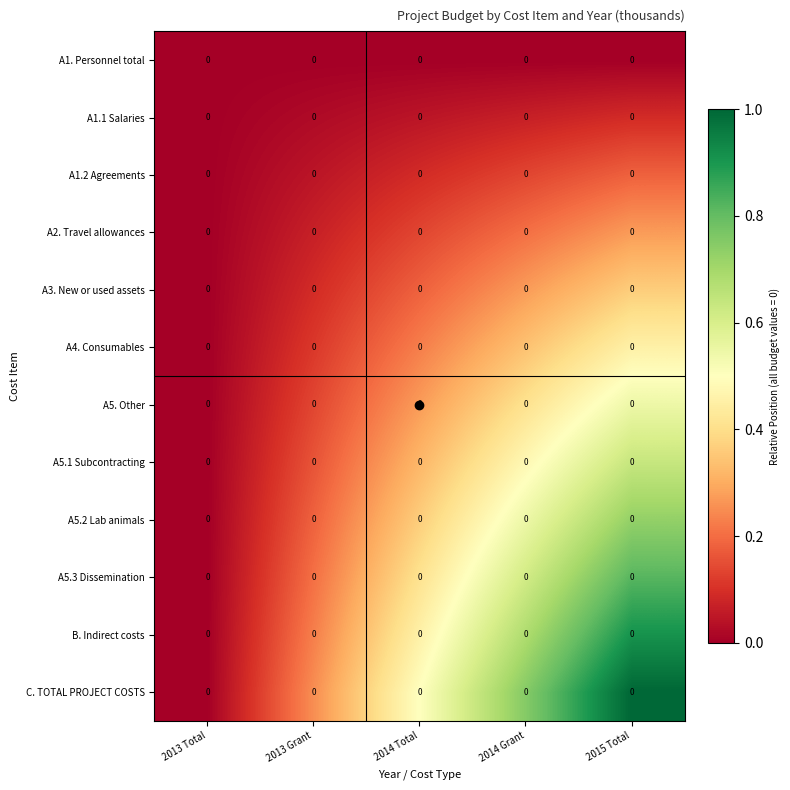

How many series are shown in this chart?

12